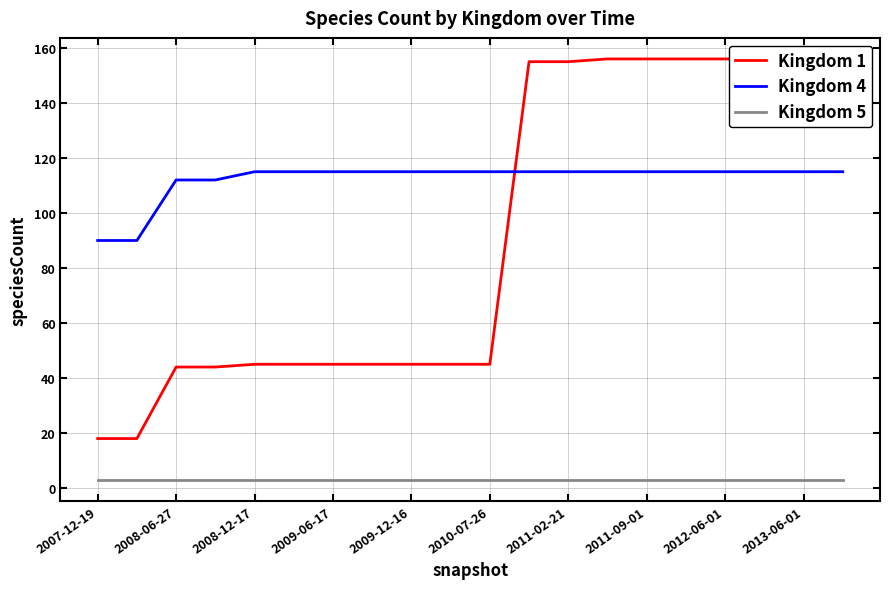

The Kingdom 1 series shows 243 at 11. True or false?

False